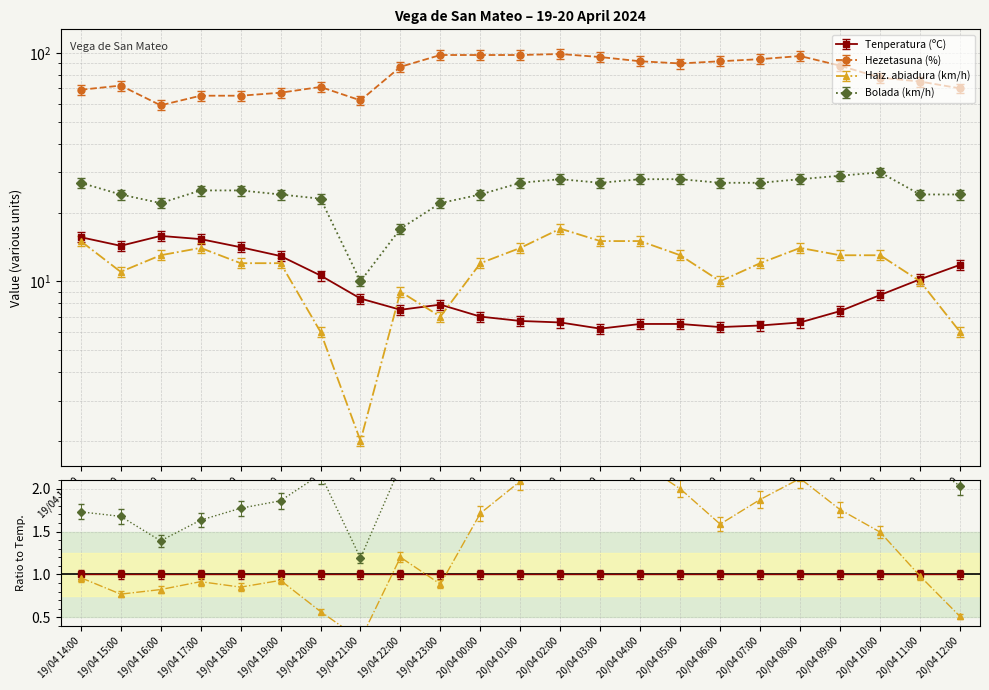

Where is Bolada (km/h) nearest to the value 21?

19/04 16:00